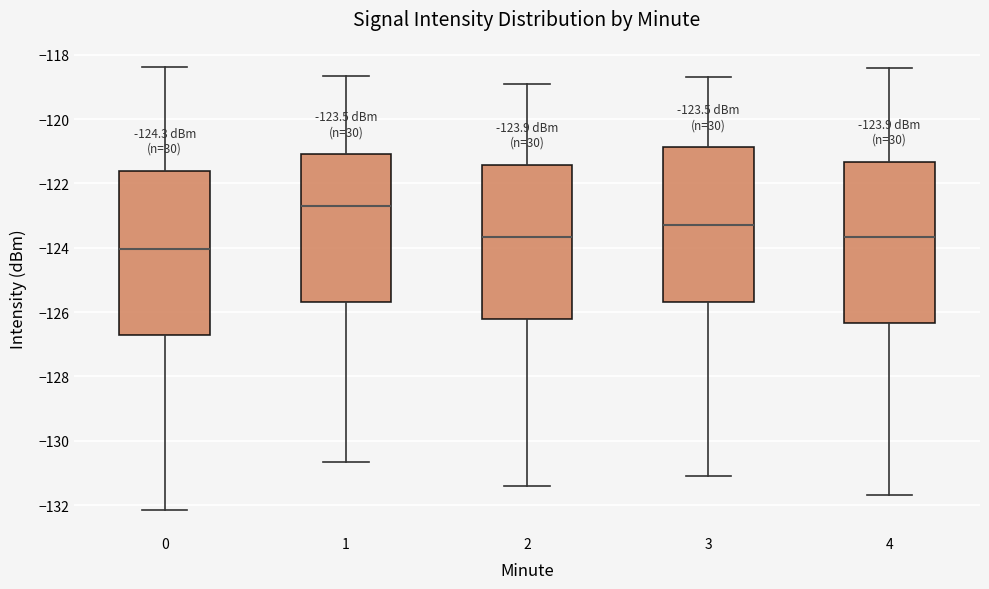

Which box has the lowest median line?

0